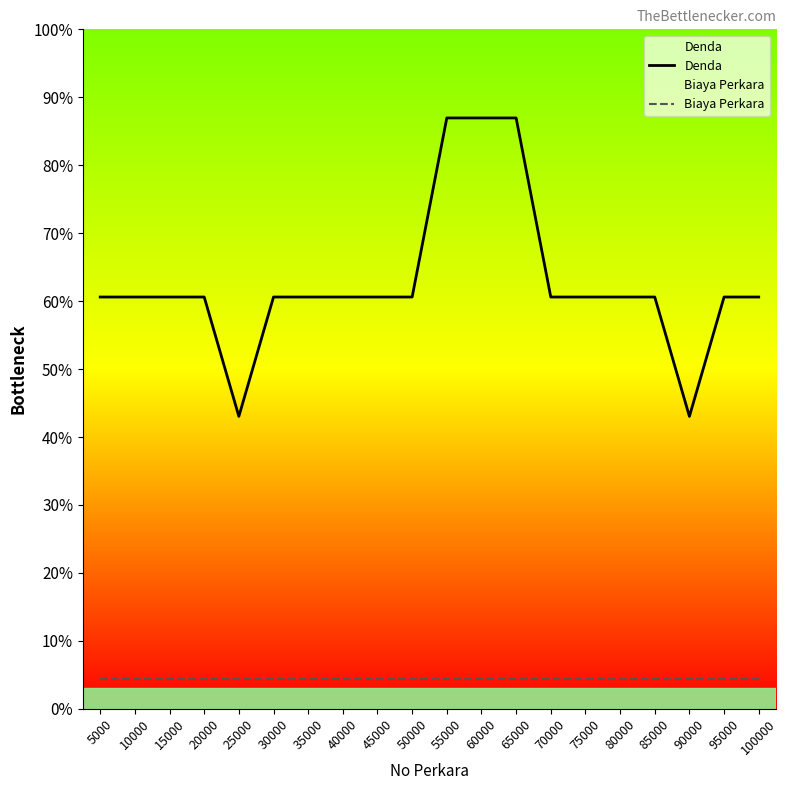

Which category has the highest value across all series?

55000